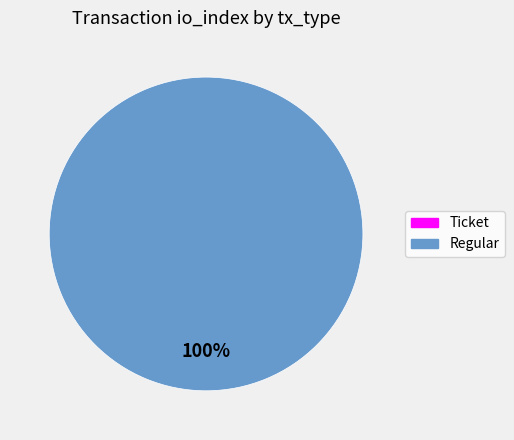

True or false: Regular accounts for 100% of the total.

True